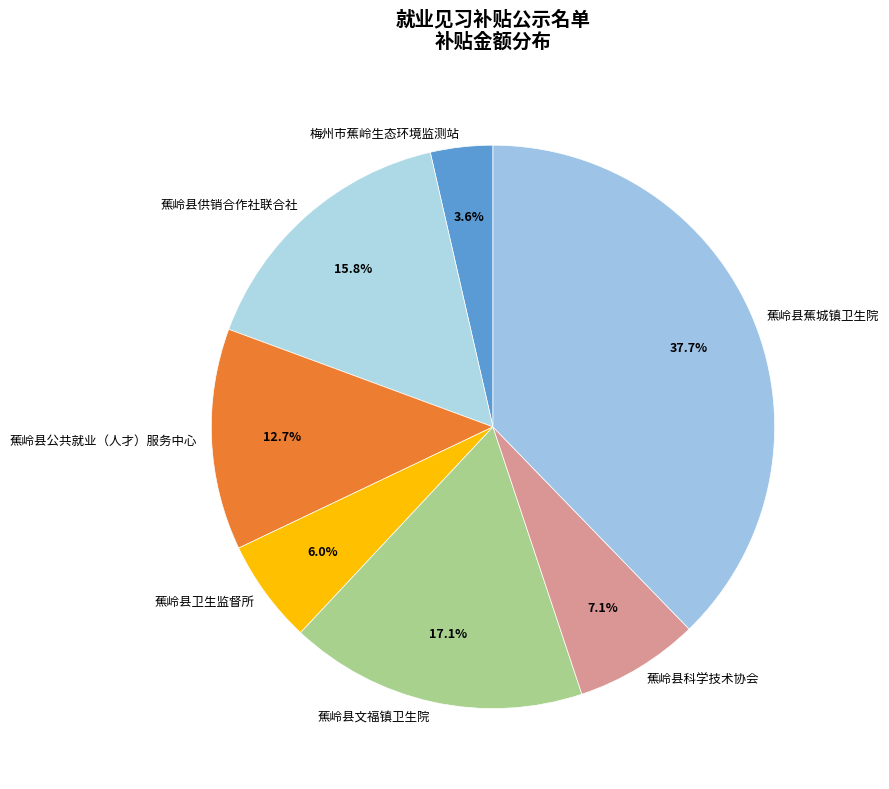

Rank the categories by value from lowest to highest.

梅州市蕉岭生态环境监测站, 蕉岭县卫生监督所, 蕉岭县科学技术协会, 蕉岭县公共就业（人才）服务中心, 蕉岭县供销合作社联合社, 蕉岭县文福镇卫生院, 蕉岭县蕉城镇卫生院